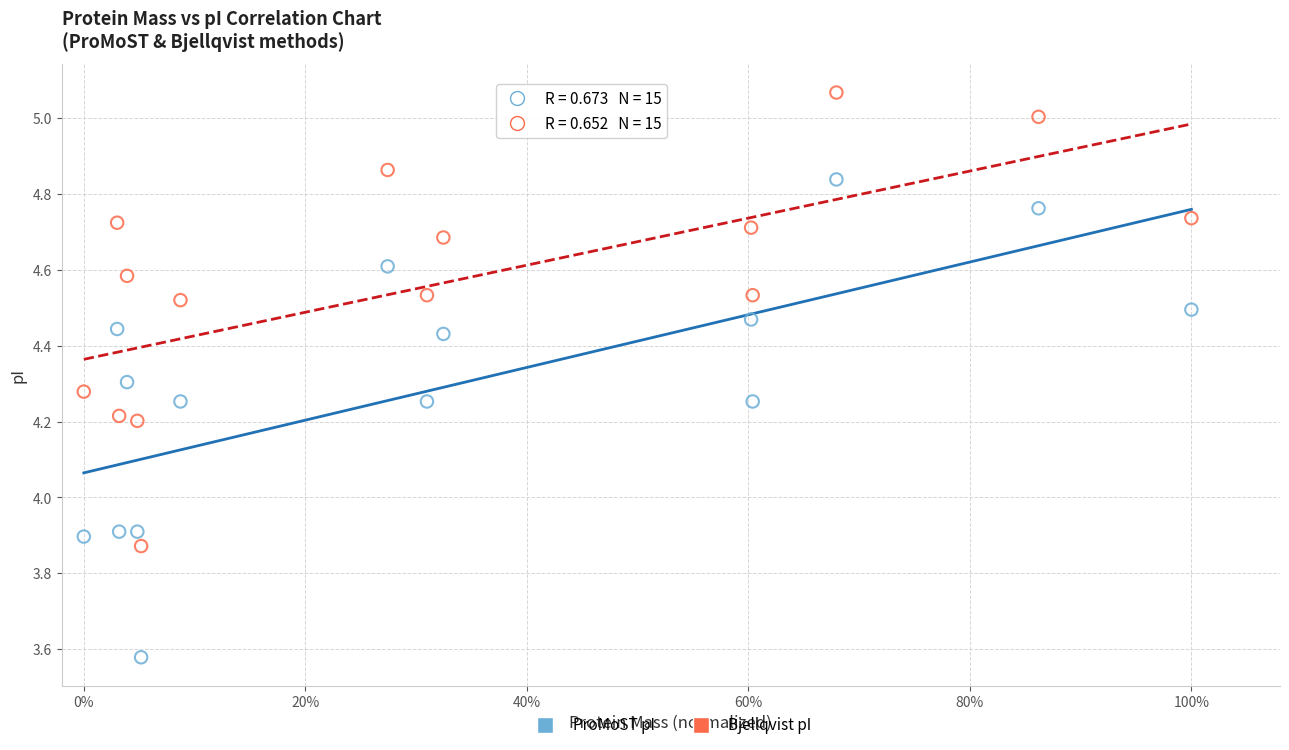

Which series reaches the maximum Y coordinate?

Bjellqvist pI